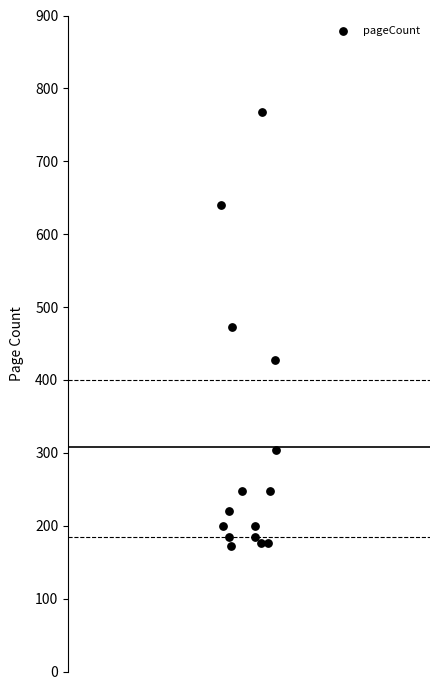

What is the range of Y values (max minus min)?

596